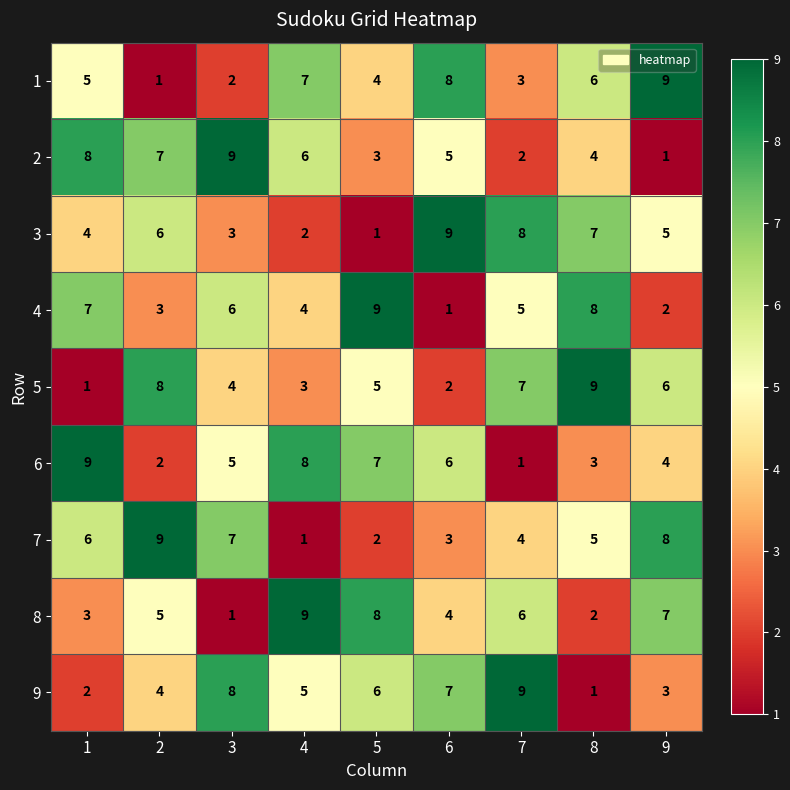

Is the value of 3 at 5 greater than the value of 5 at 3?

No